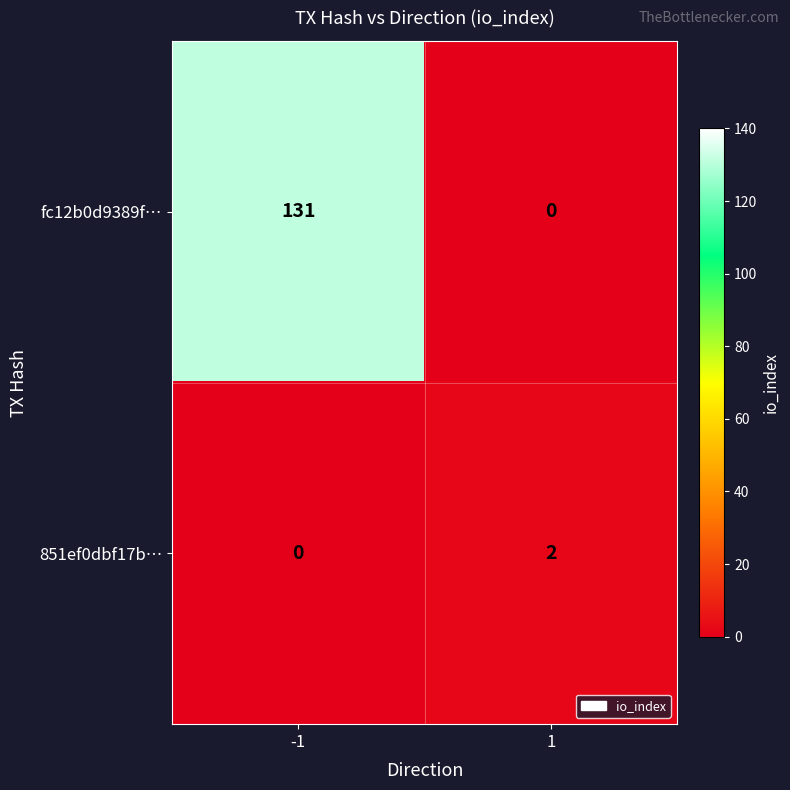

Reading left to right, what are all the values shown in this chart?

fc12b0d9389f…: -1=131	1=0
851ef0dbf17b…: -1=0	1=2